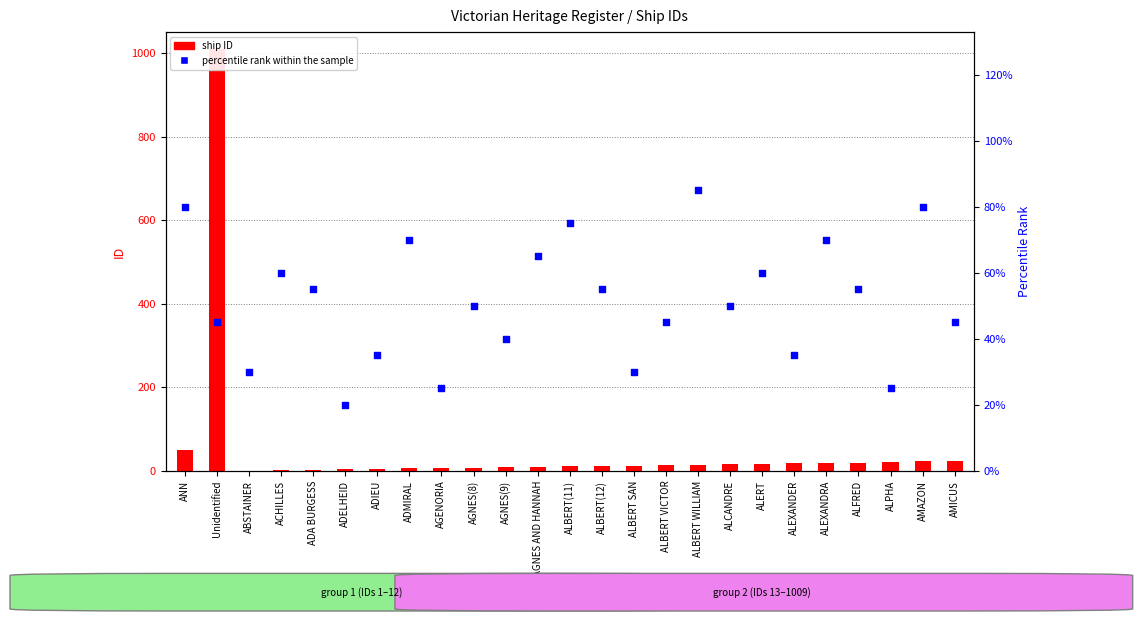

What are all the series names shown in the legend?

ship ID, percentile rank within the sample